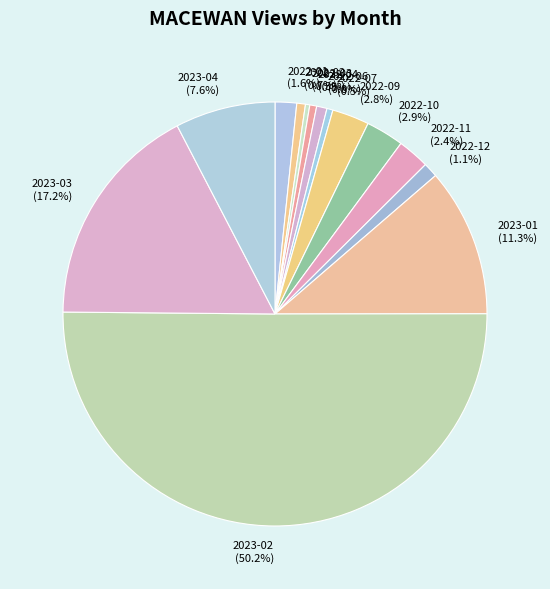

What percentage is the 2023-04 slice, to the nearest percent?

8%